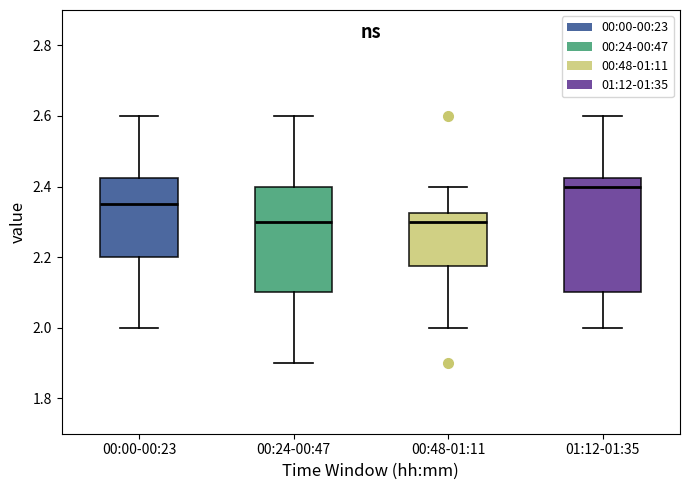

Which box is the tallest, from its lower edge to its upper edge?

01:12-01:35